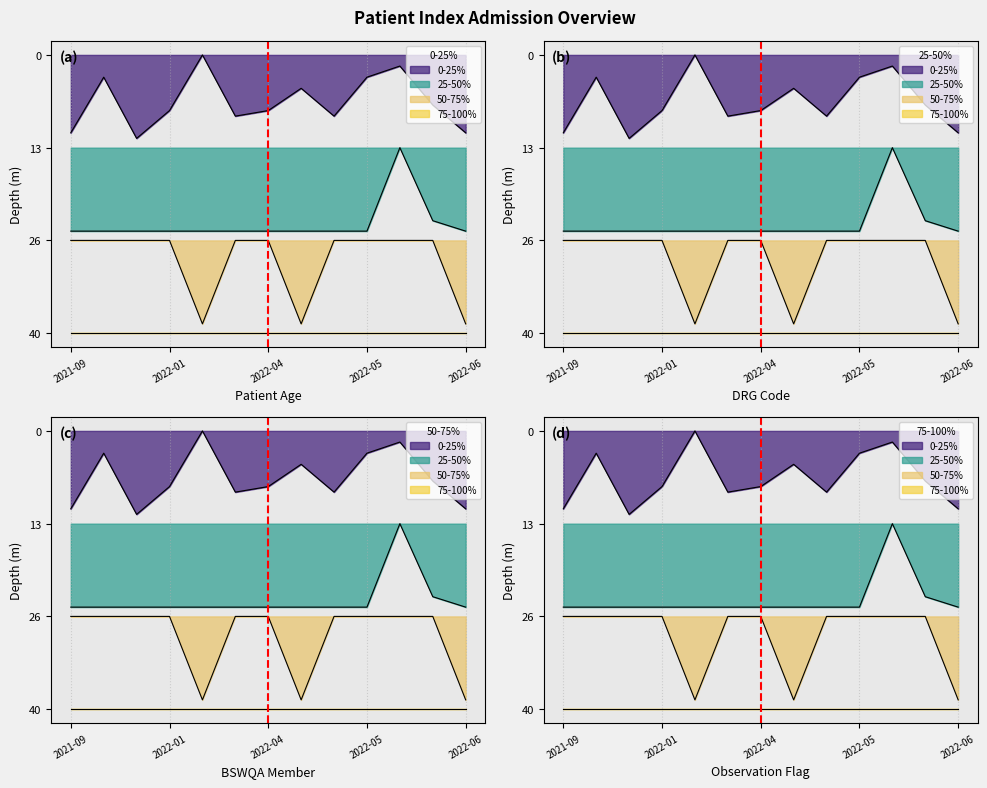

Which series has the widest spread of values?

50-75% (BSWQA)